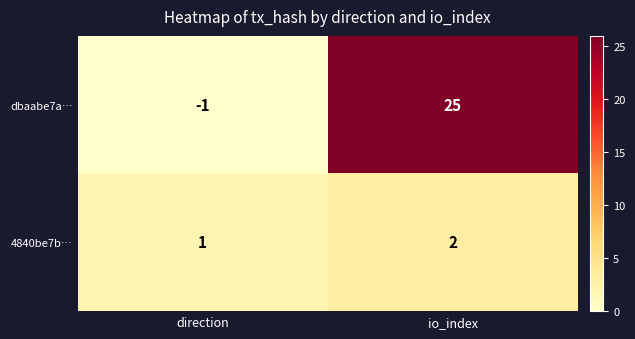

Reading left to right, transcribe all the data shown in this chart.

dbaabe7a…: -1	25
4840be7b…: 1	2